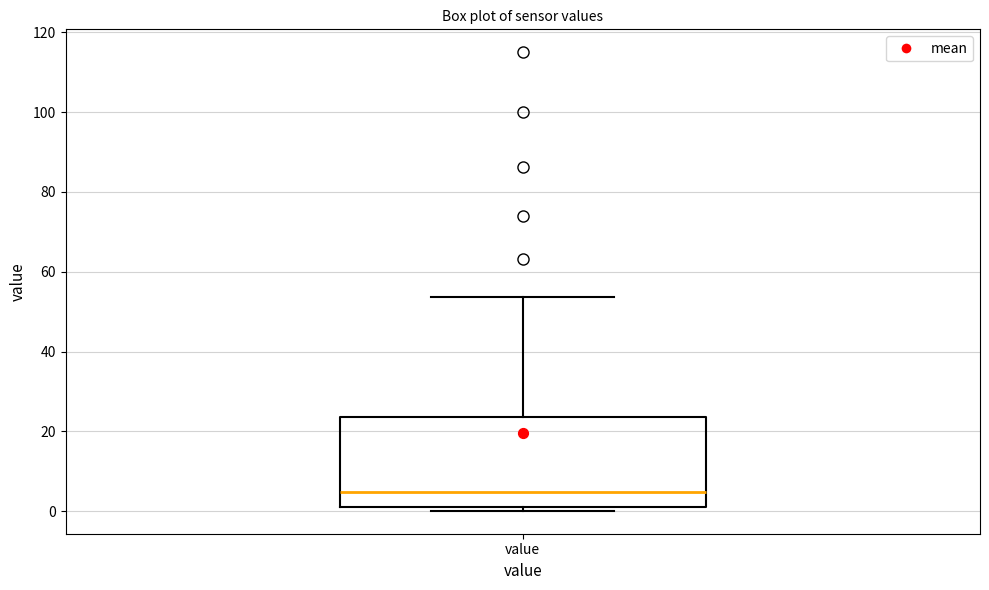

Where is the upper edge of the box for value on the y-axis? The values are not printed on the chart, so give them approximately, as read against the axis.

24